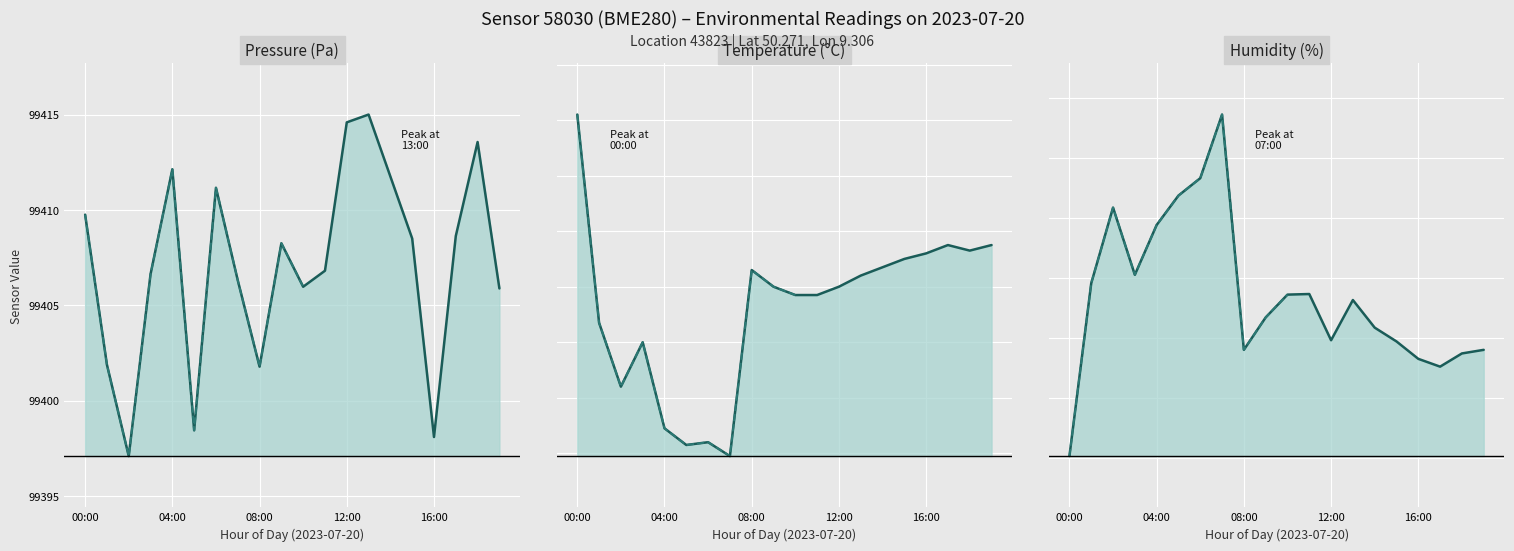

How many values in the pressure series are below 99408?

10